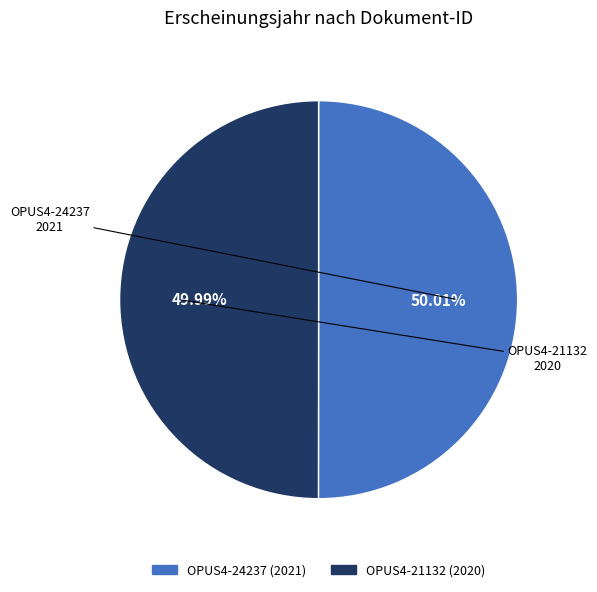

To the nearest percent, what portion does OPUS4-21132 represent?

50%